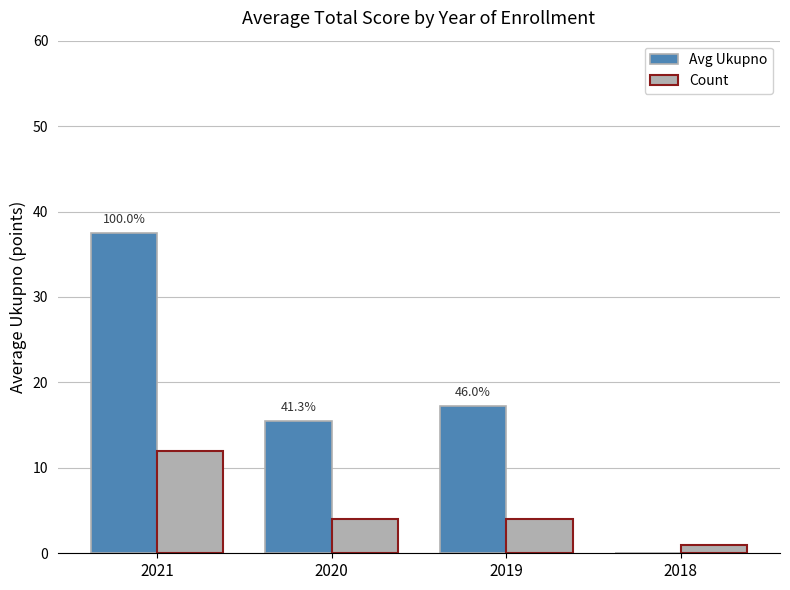

What is the sum of the Count values at 2020 and 2021?

16.0